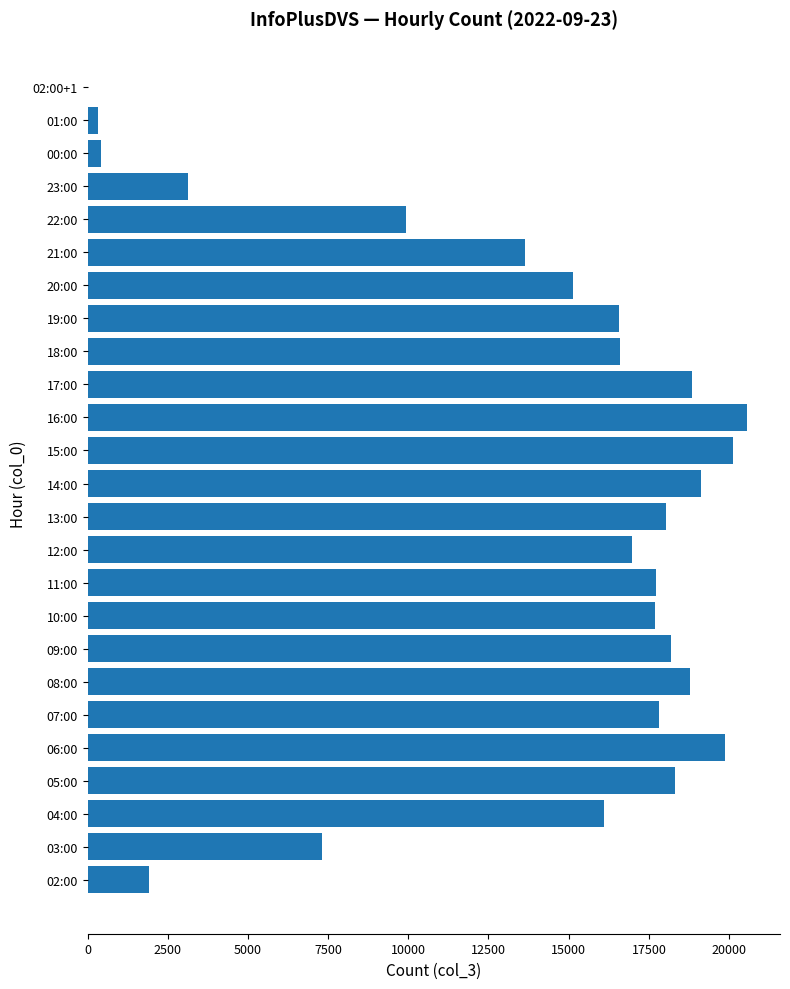

Which has a higher value, 20:00 or 13:00?

13:00